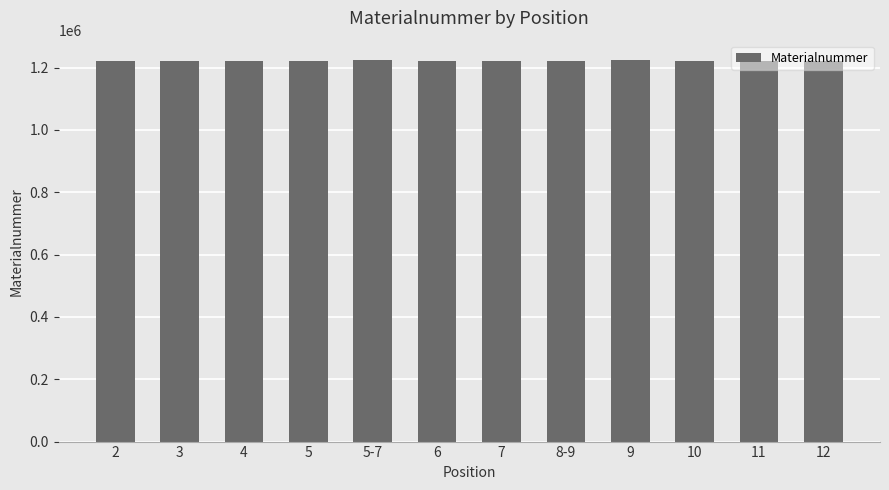

Are the bars horizontal?

No